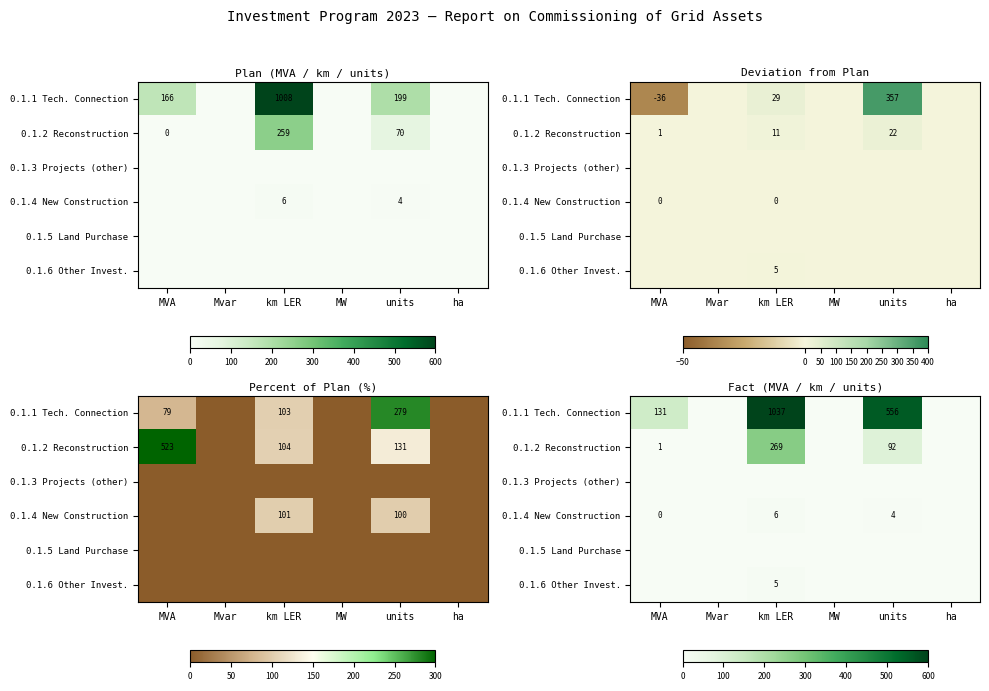

What is the difference between the maximum and minimum values in the 0.1.4 New Construction series?

5.9